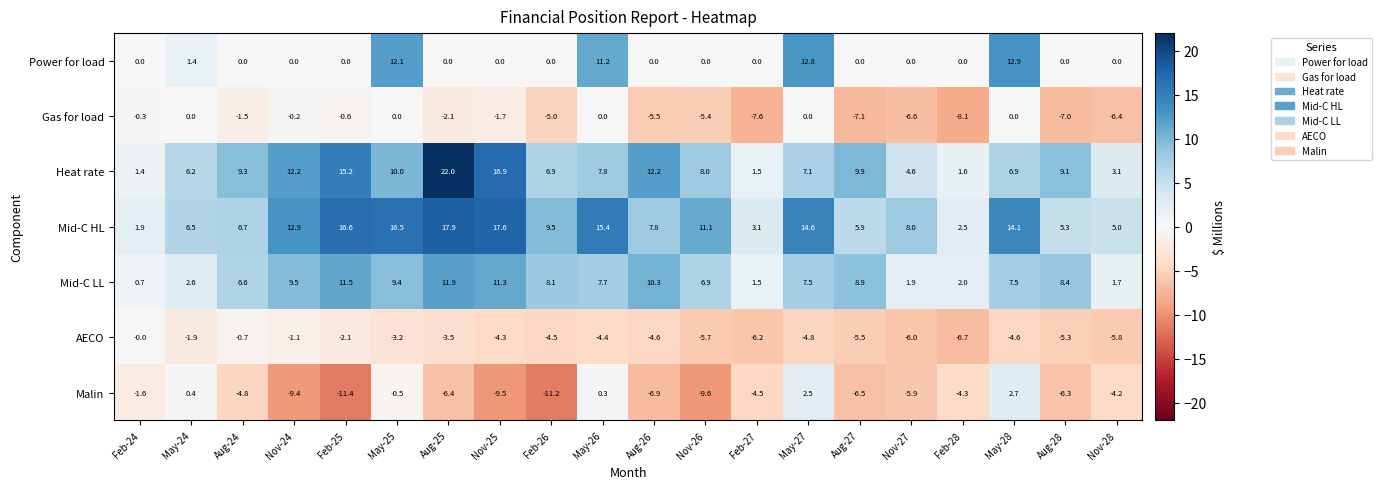

At which label does Malin reach its peak?

May-28